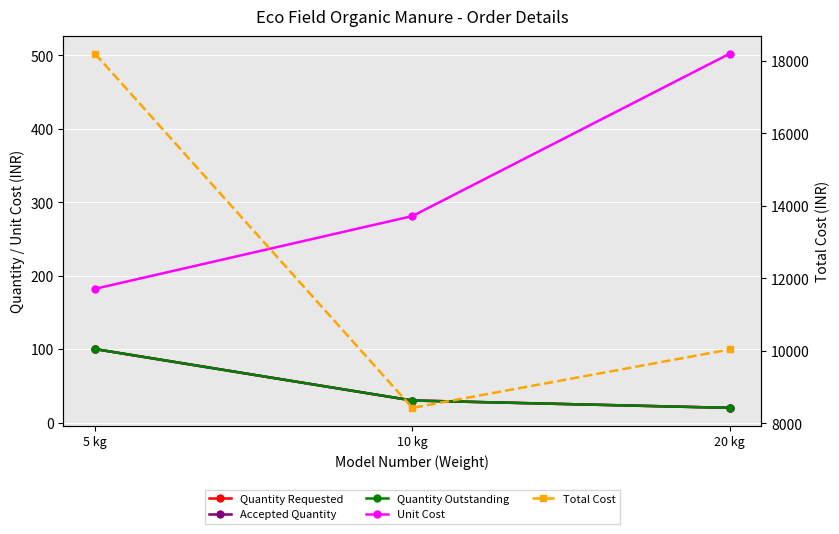

Reading left to right, list all the values displayed in this chart.

Quantity Requested: 100	30	20
Accepted Quantity: 100	30	20
Quantity Outstanding: 100	30	20
Unit Cost: 182	281	502
Total Cost: 18200	8430	10040